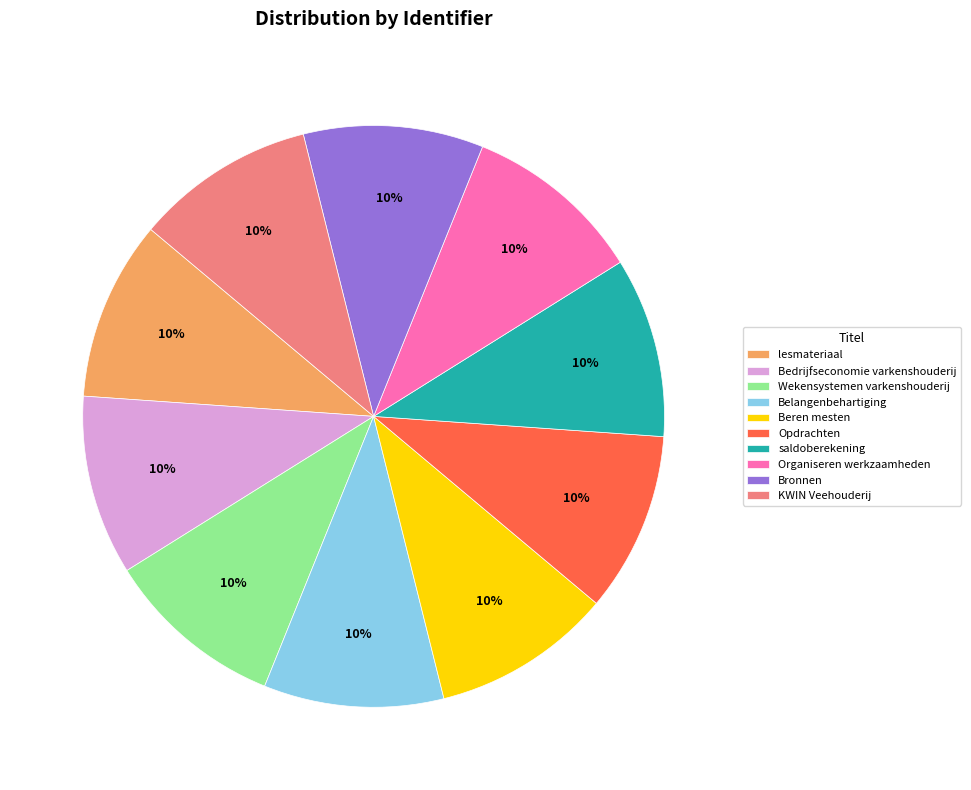

Is there a majority slice in this chart?

No